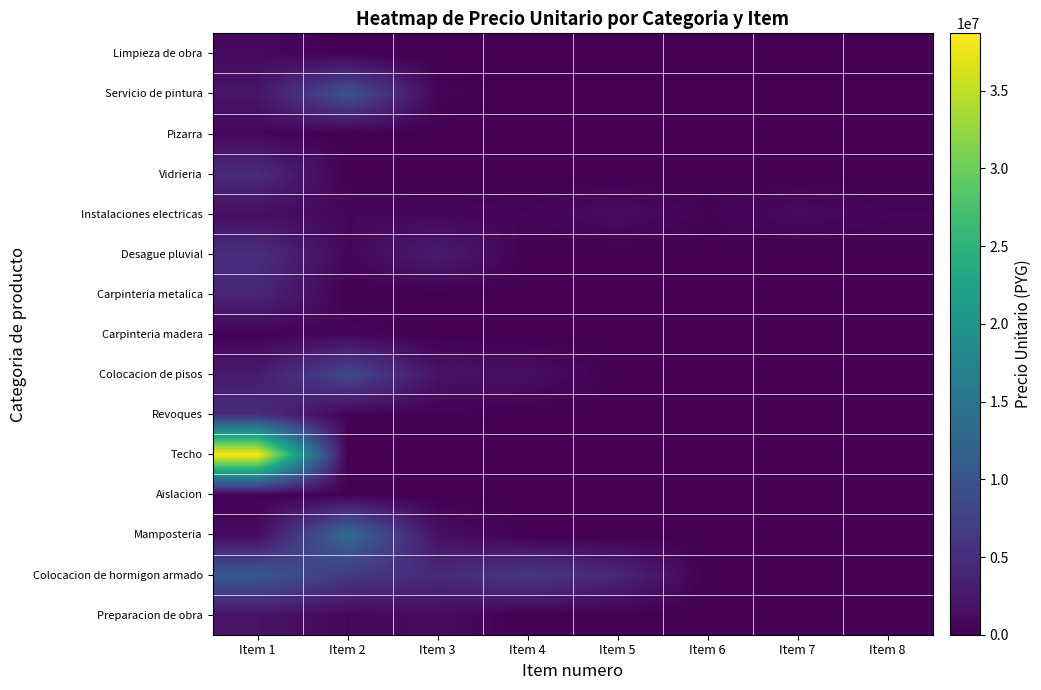

At which category is the sum across all series the highest?

Item 1